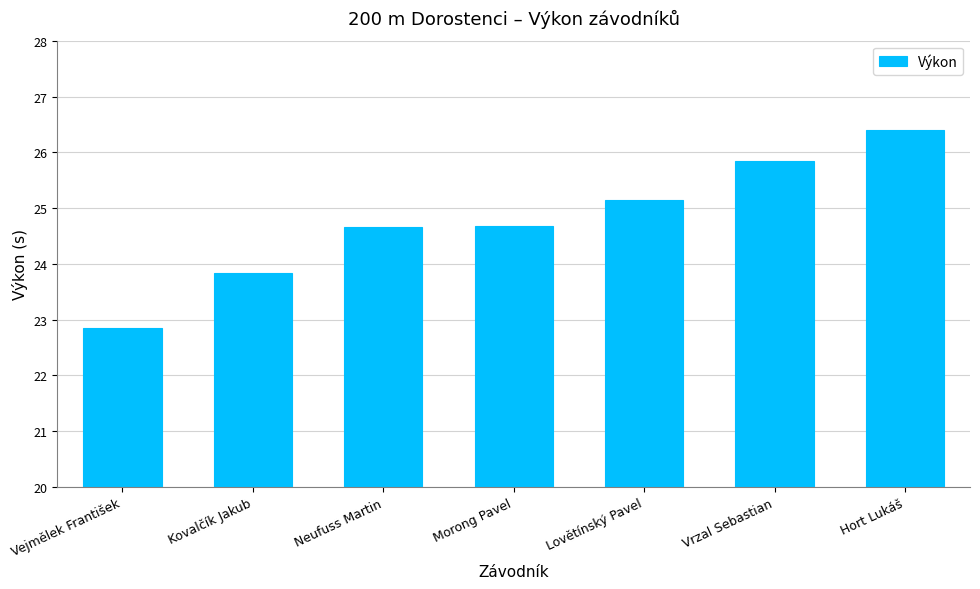

Where does the data first go above 24?

Neufuss Martin